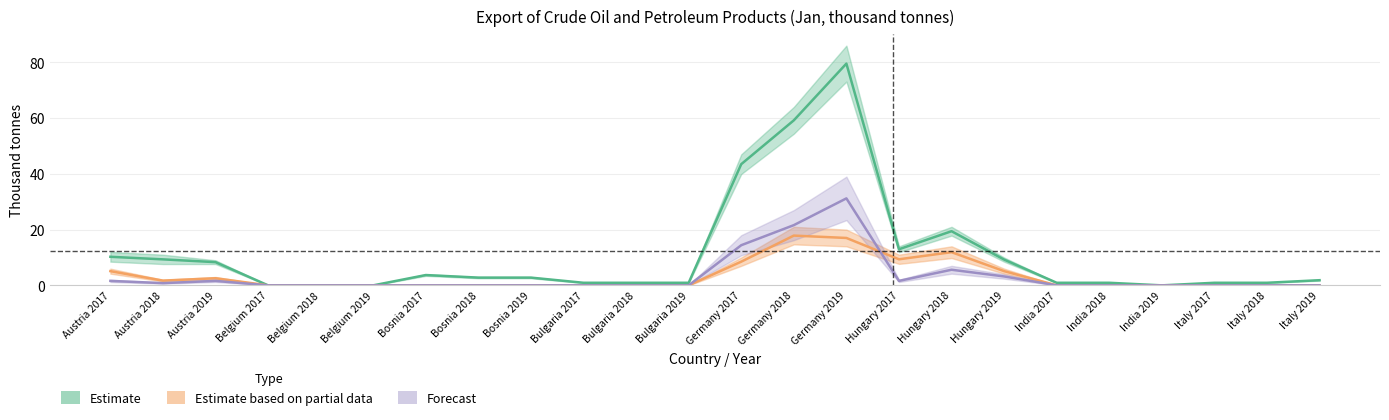

How many data points does each series have?

24